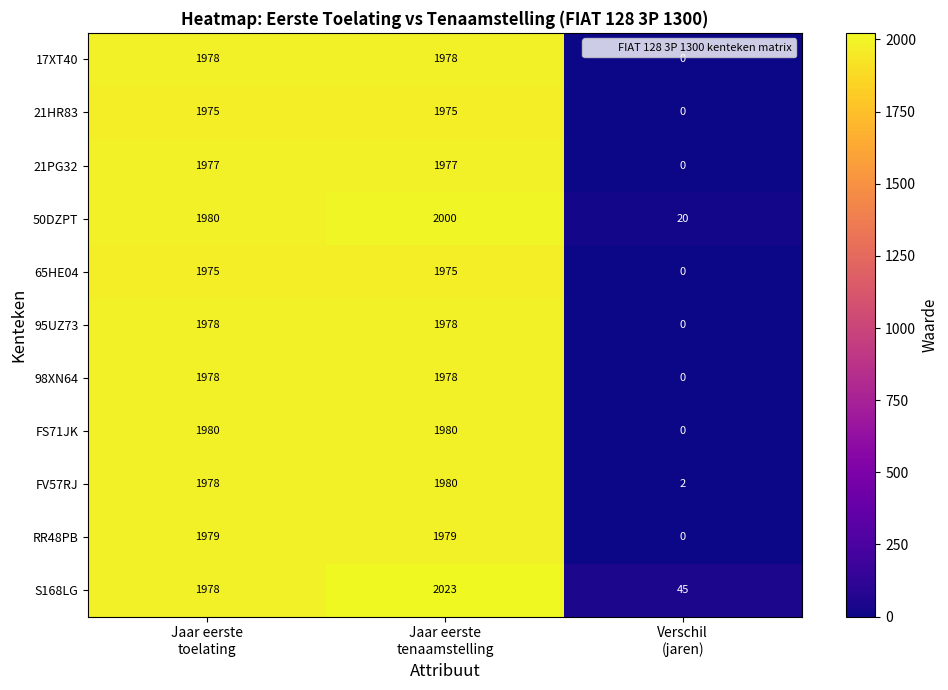

How many data points does each series have?

3